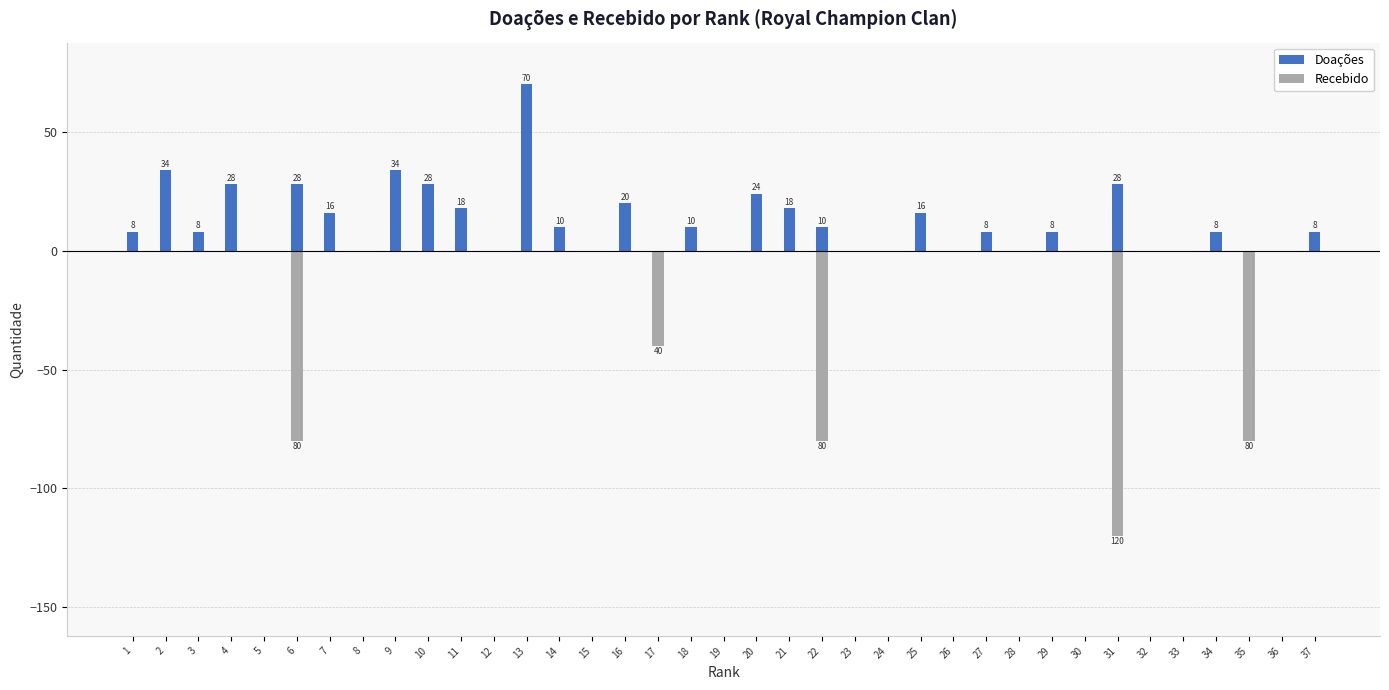

True or false: Doações has a value of 0 at 28.

True